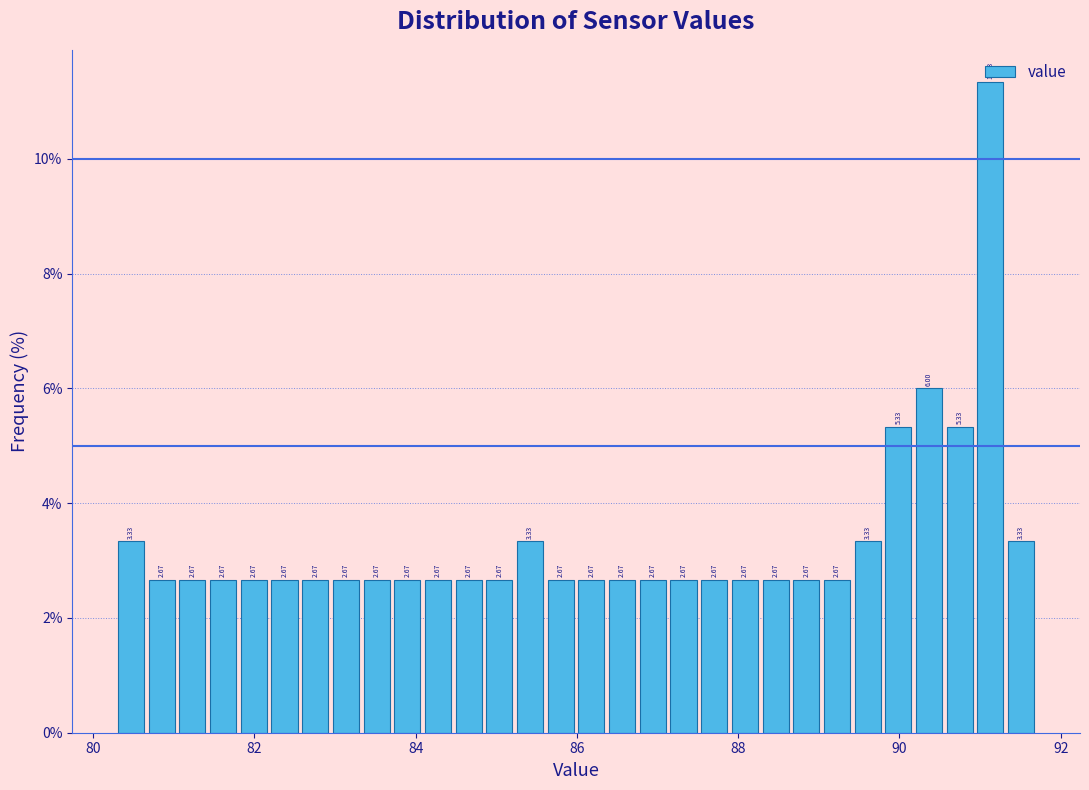

Read against the x-axis, roughly where is the centre of the tallest bar?

91.2